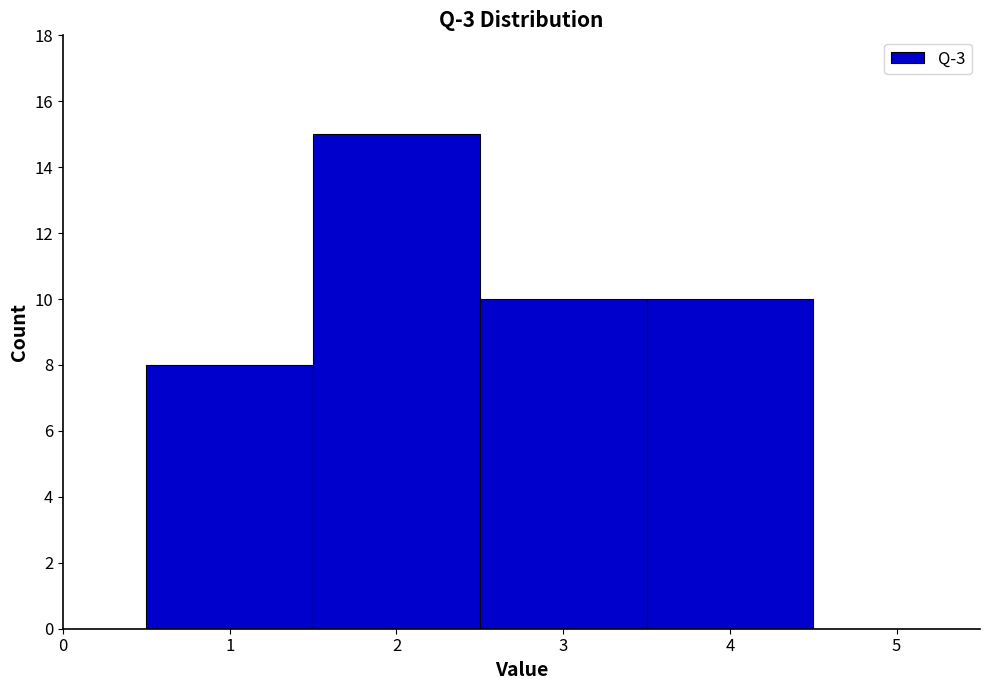

Over which range of the x-axis is the bar tallest?

1.5 to 2.5